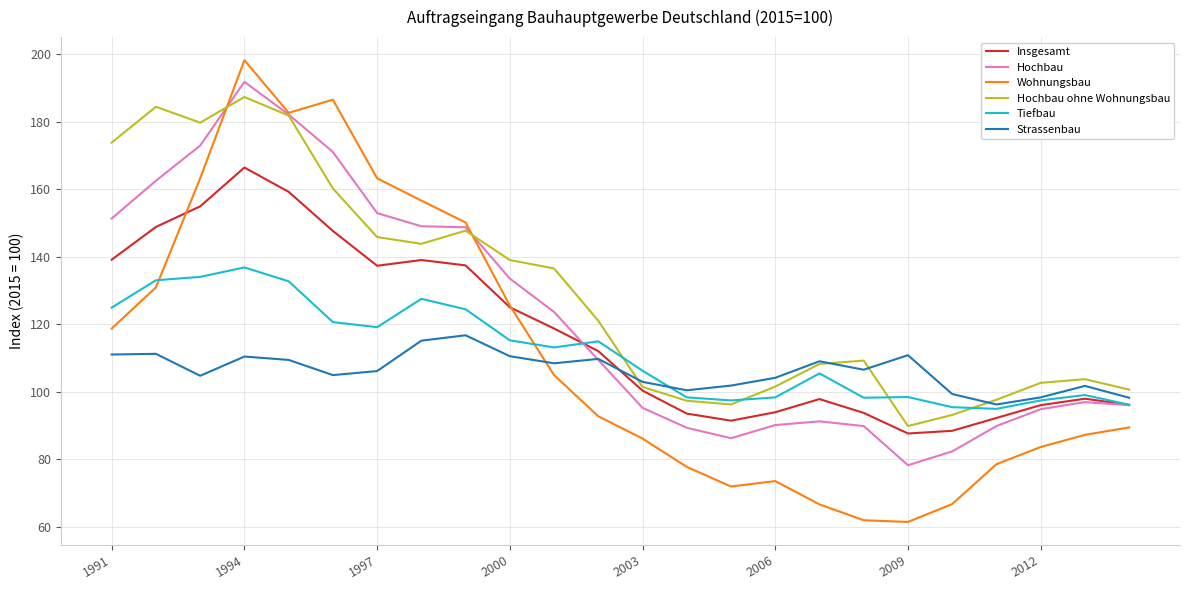

What is the highest value of the Hochbau ohne Wohnungsbau series?

187.3